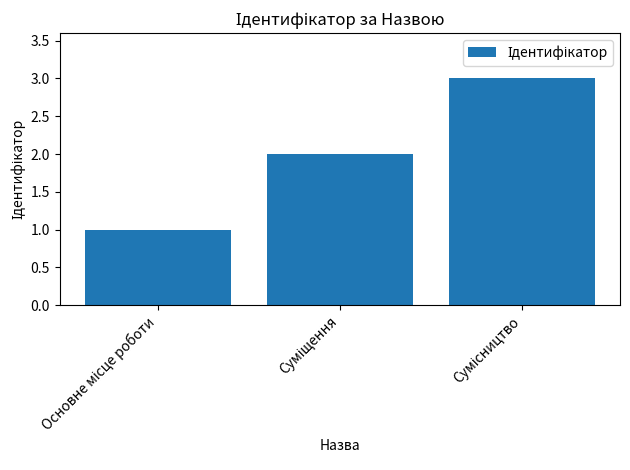

What is the sum of all values?

6